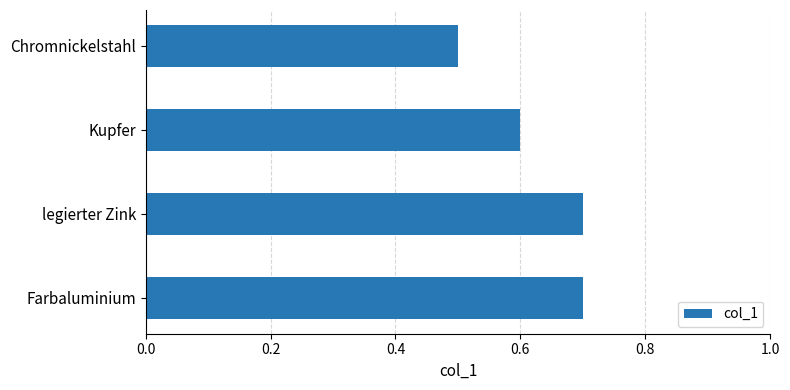

Between Farbaluminium and Kupfer, which is larger?

Farbaluminium